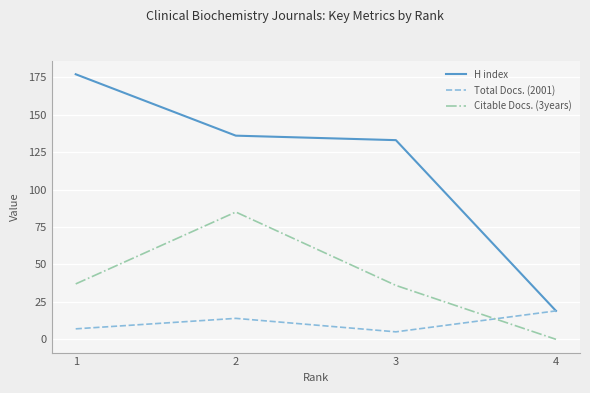

At how many categories does at least one series exceed 145?

1